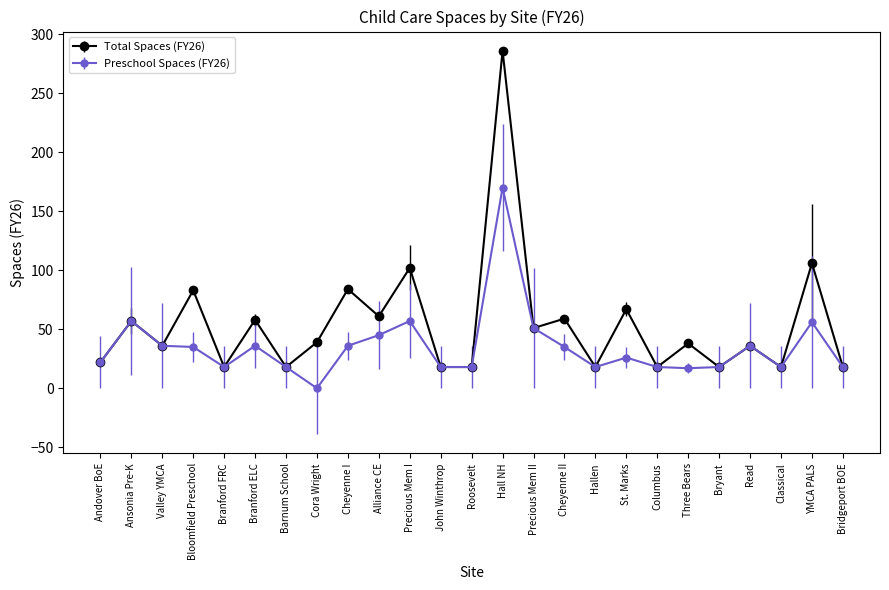

Rank the series by their maximum value, from lowest to highest.

Preschool Spaces (FY26), Total Spaces (FY26)